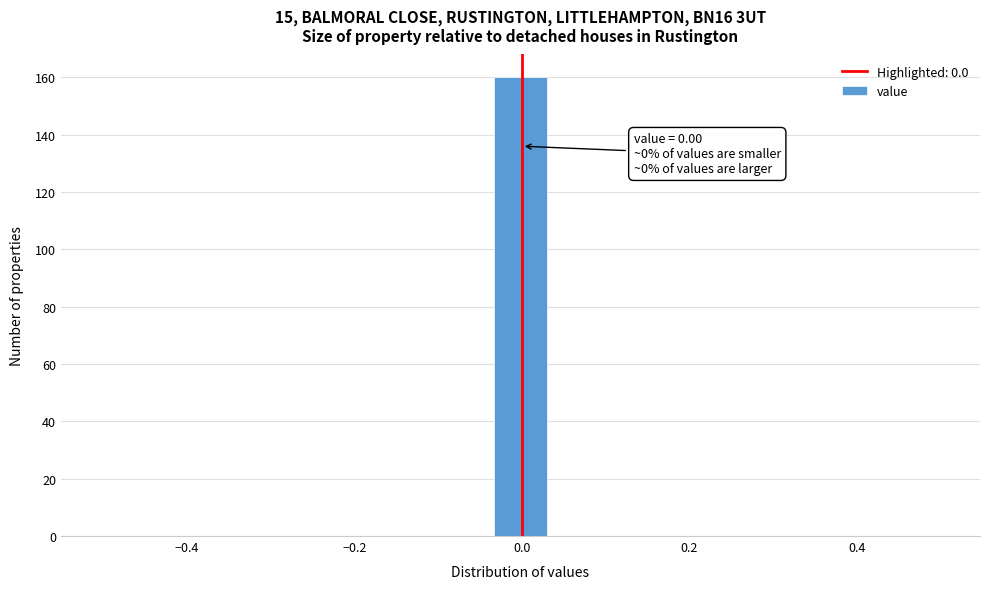

Read against the x-axis, roughly where is the centre of the tallest bar?

0.00